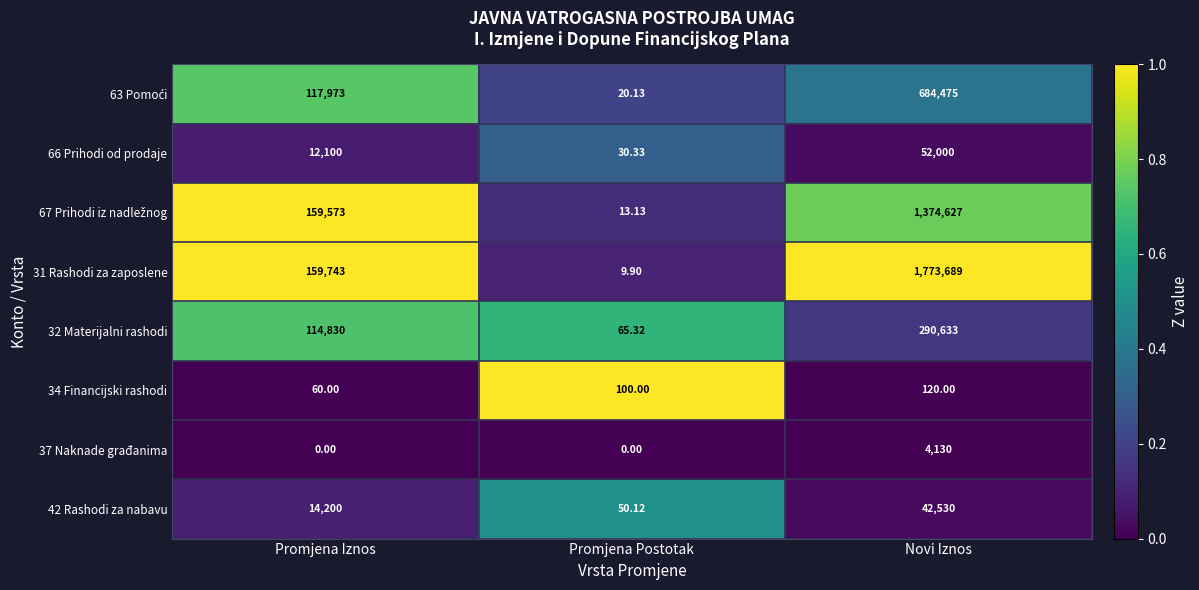

At which category is the sum across all series the highest?

Novi Iznos